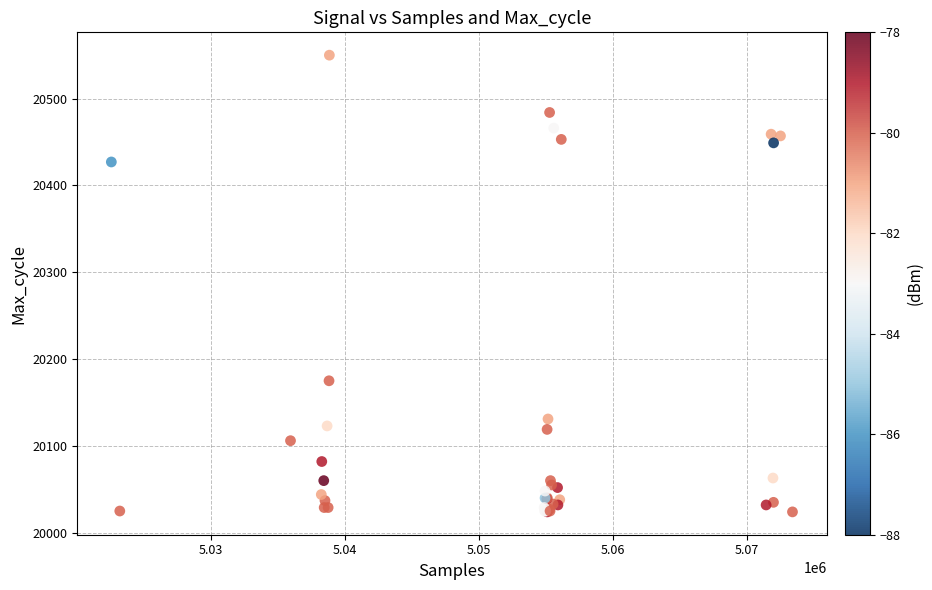

What Y value in the scatter plot is closest to 20287?

20175